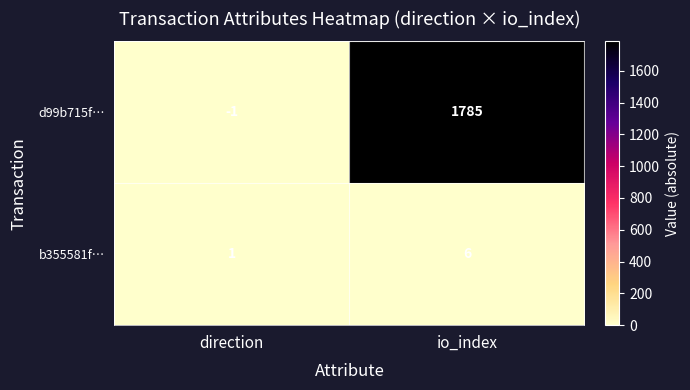

Is it true that b355581f… equals 9 at io_index?

False